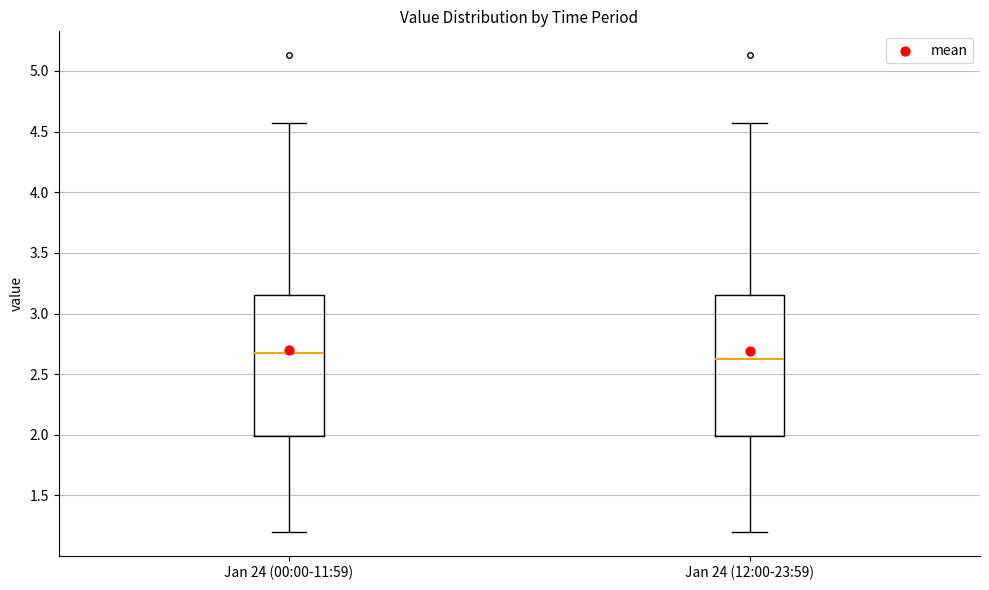

Where does the median line of the box for Jan 24 (00:00-11:59) sit on the y-axis? The values are not printed on the chart, so give them approximately, as read against the axis.

2.70